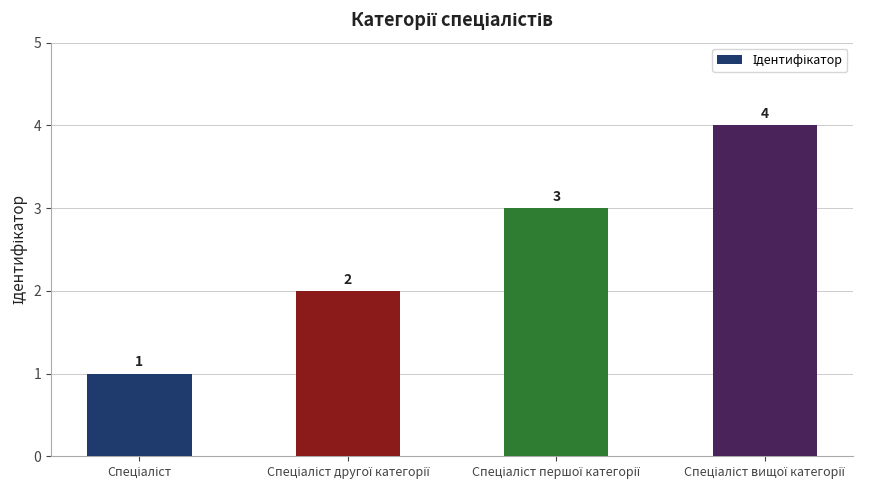

Does the chart contain any negative values?

No